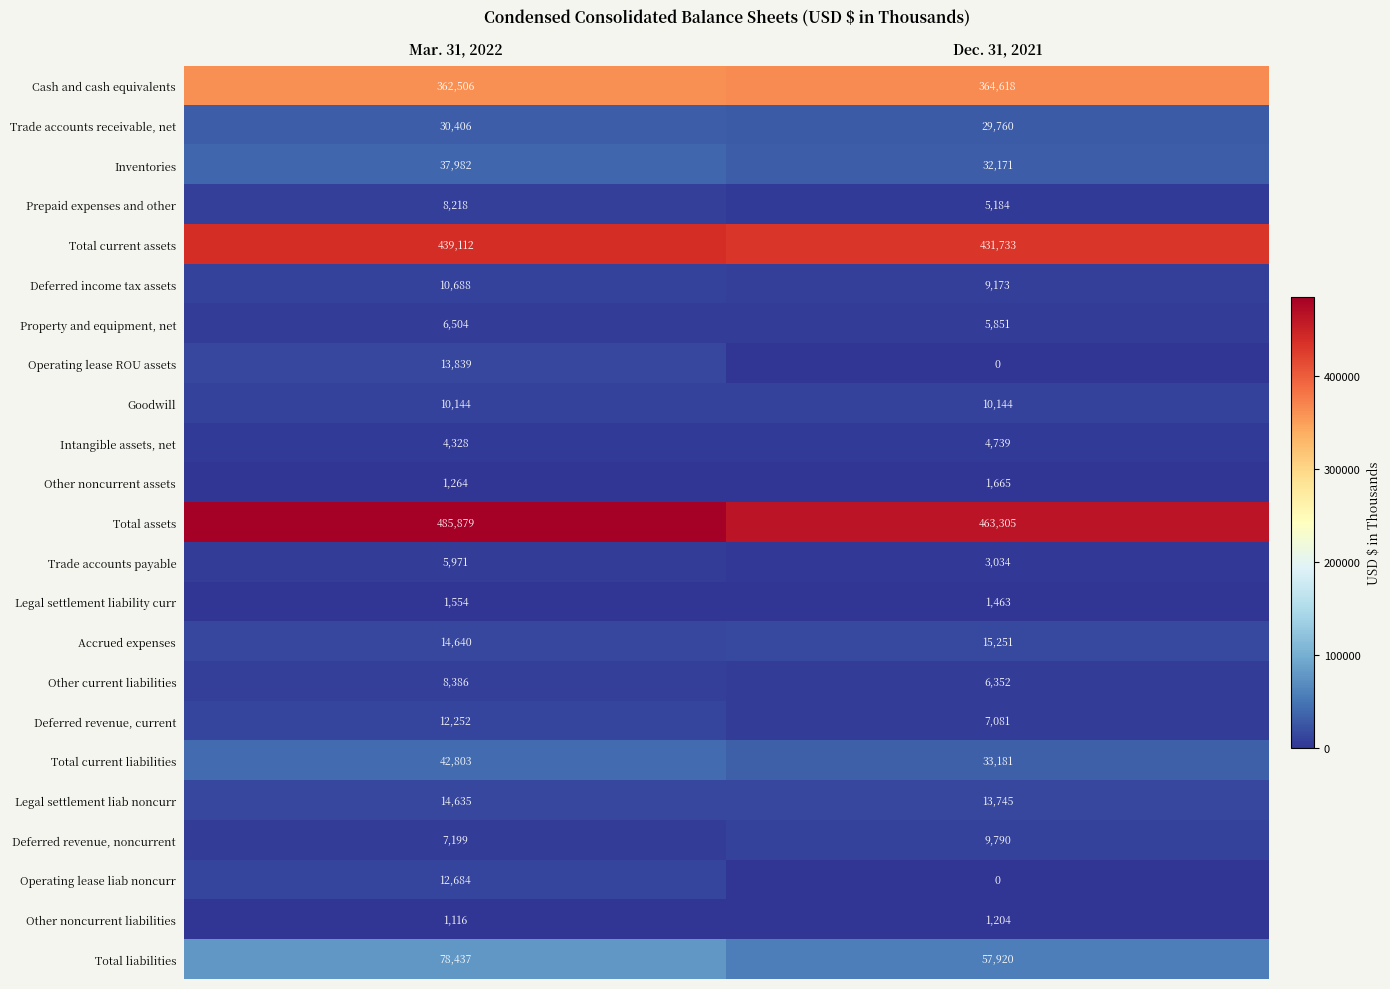

What is the difference between the maximum and minimum values in the Deferred income tax assets series?

1515